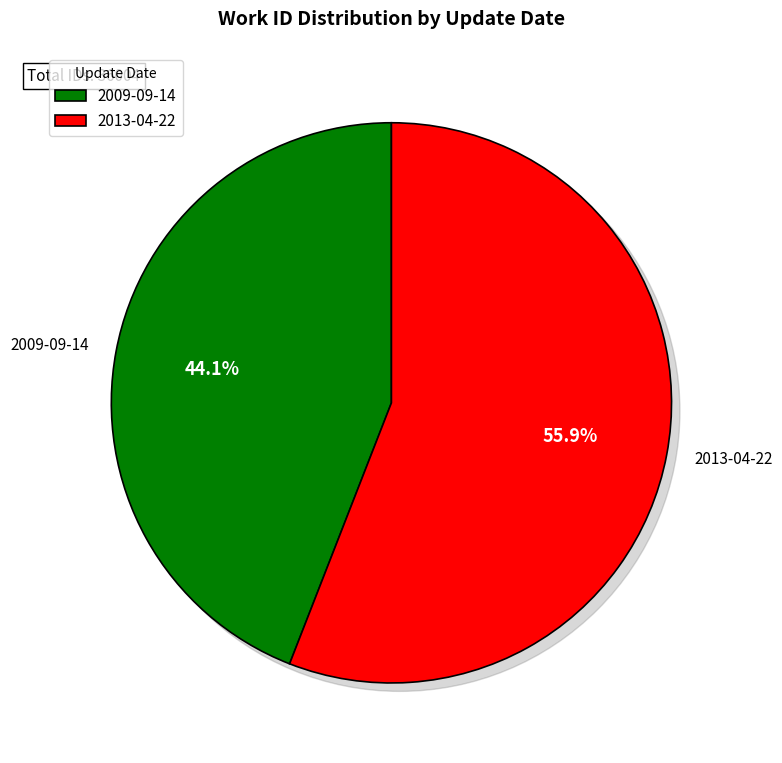

Combined, what portion of the pie is 2013-04-22 and 2009-09-14?

100.0%